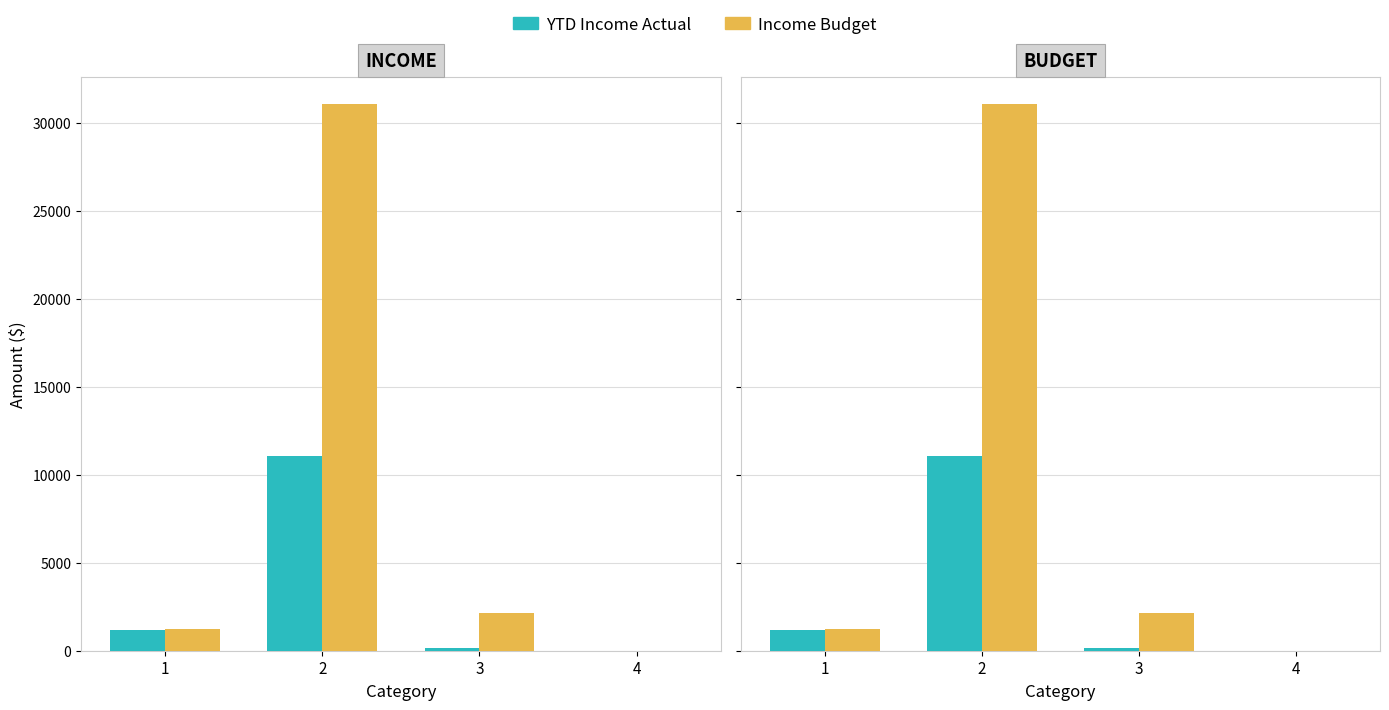

Rank the series by their maximum value, from highest to lowest.

Income Budget, YTD Income Actual